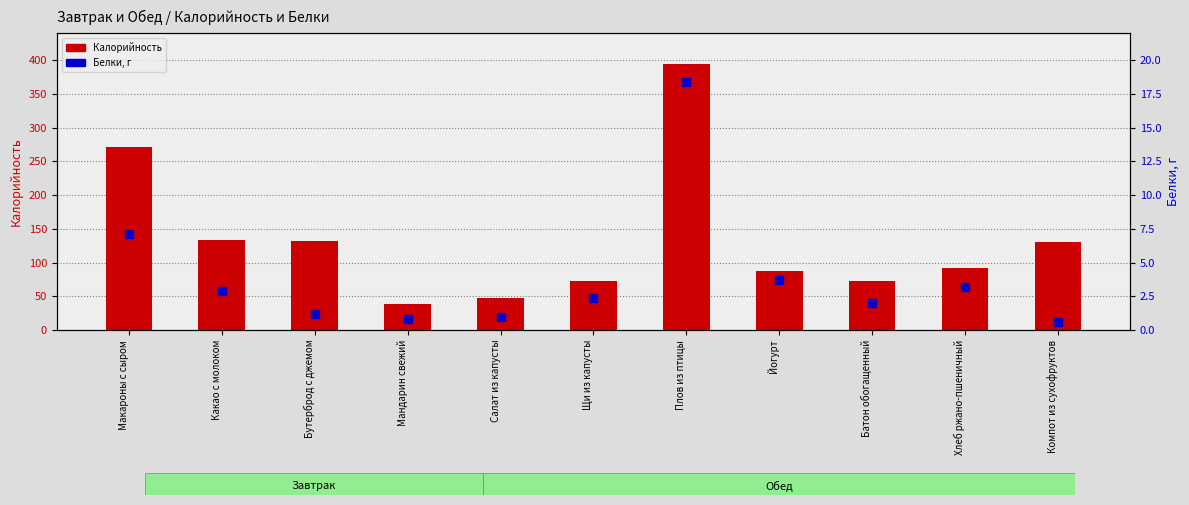

Which series has the largest Y range (max minus min)?

Калорийность